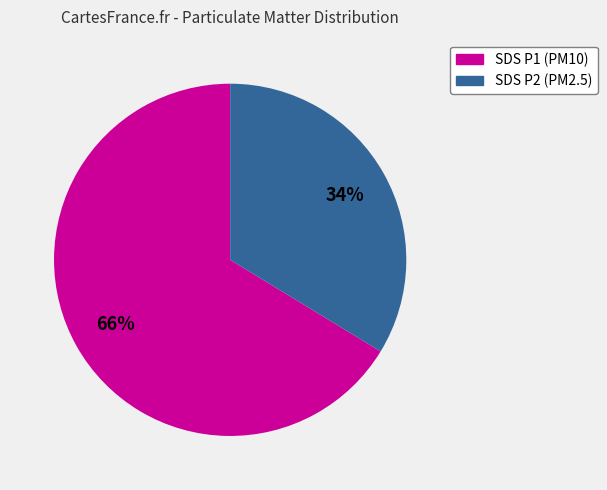

How many segments does this pie chart have?

2